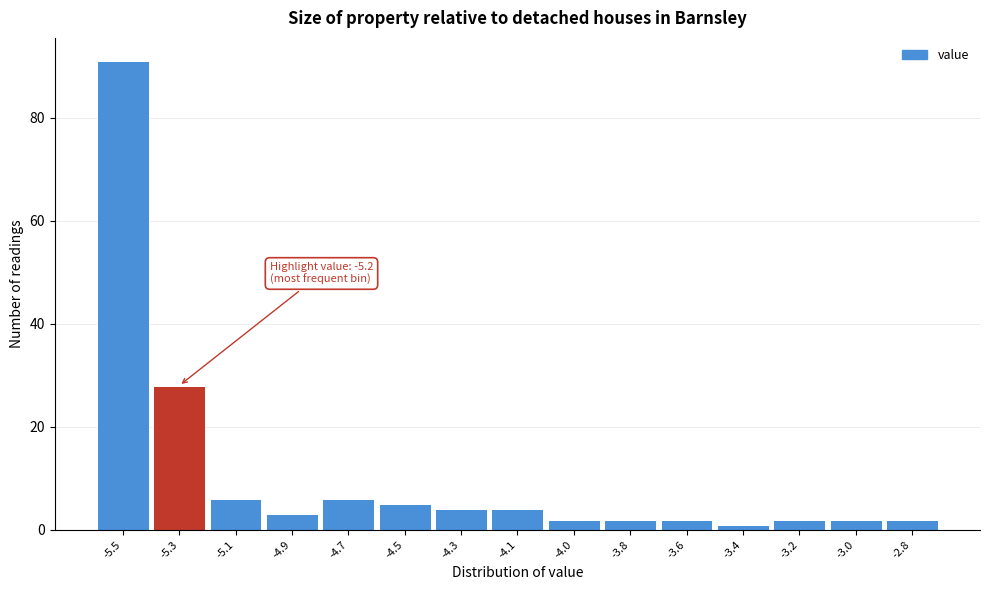

Reading left to right, what are all the values shown in this chart?

-5.5=91	-5.3=28	-5.1=6	-4.9=3	-4.7=6	-4.5=5	-4.3=4	-4.1=4	-4.0=2	-3.8=2	-3.6=2	-3.4=1	-3.2=2	-3.0=2	-2.8=2